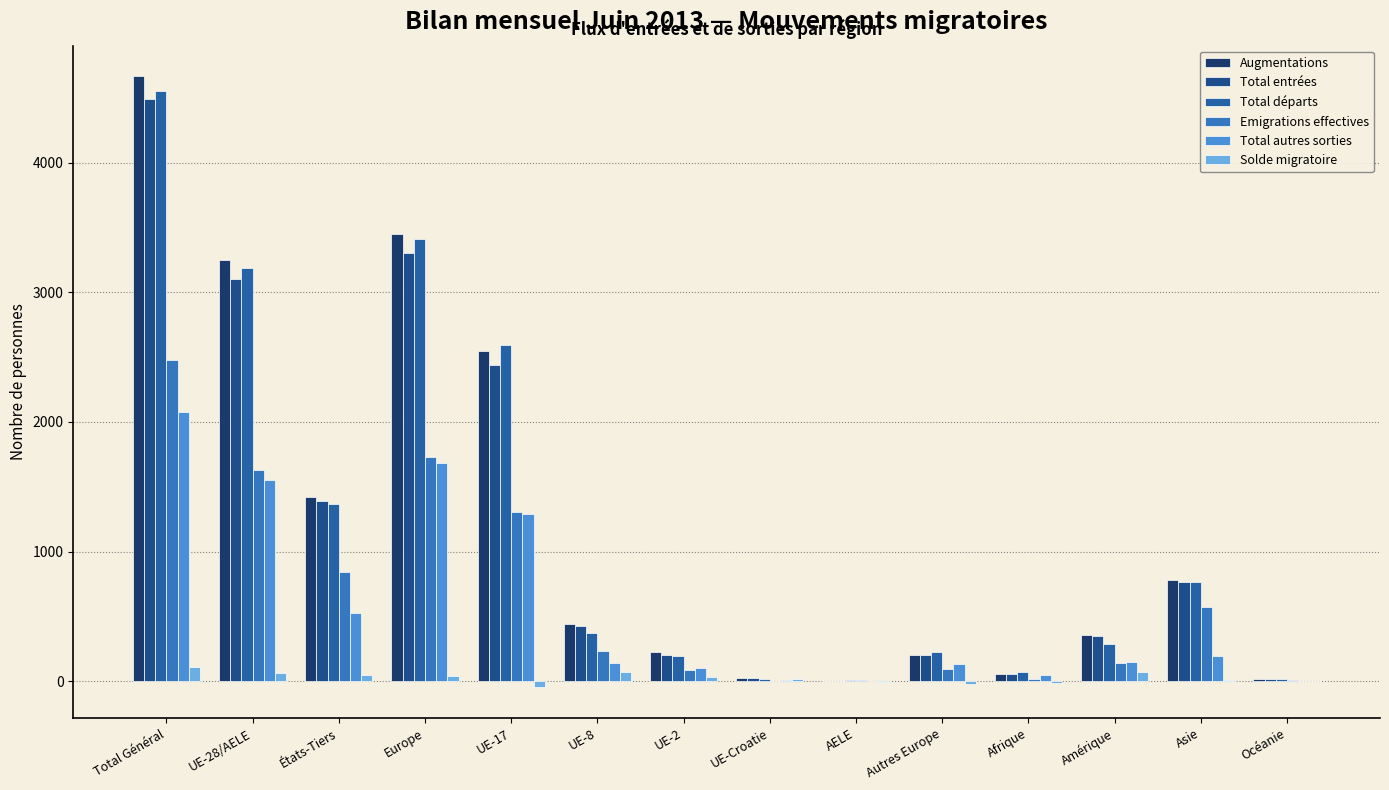

What is the value of the Total entrées bar at the 10th from the left?

201